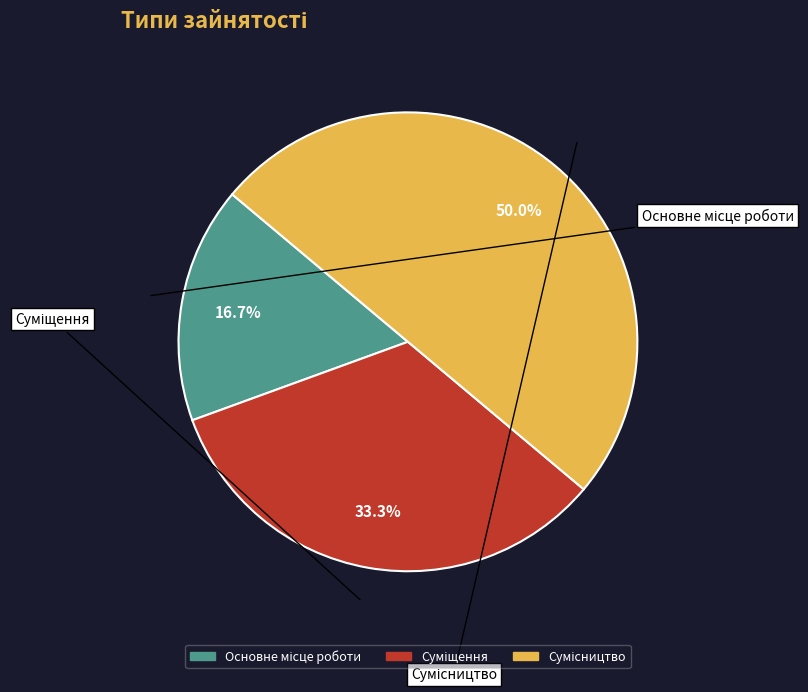

How many slices are in this pie chart?

3